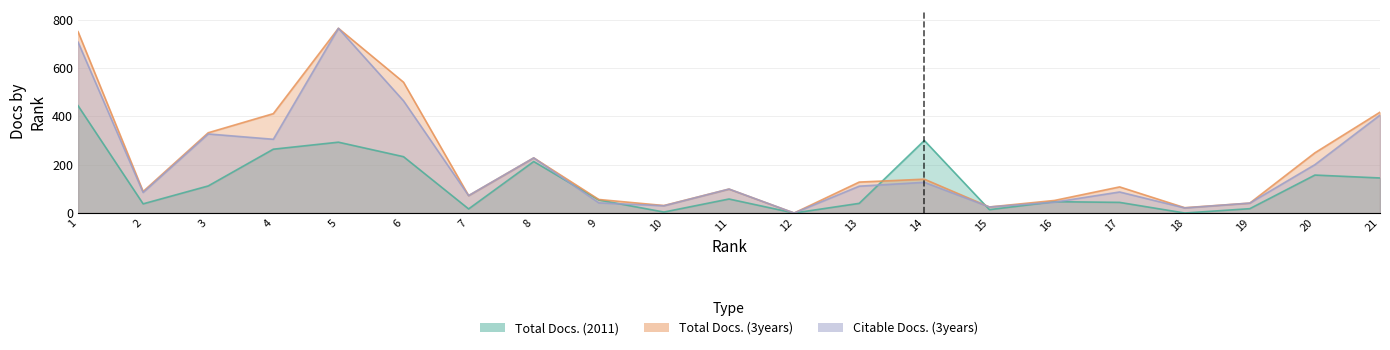

True or false: Citable Docs. (3years) and Total Docs. (2011) cross at least once.

True